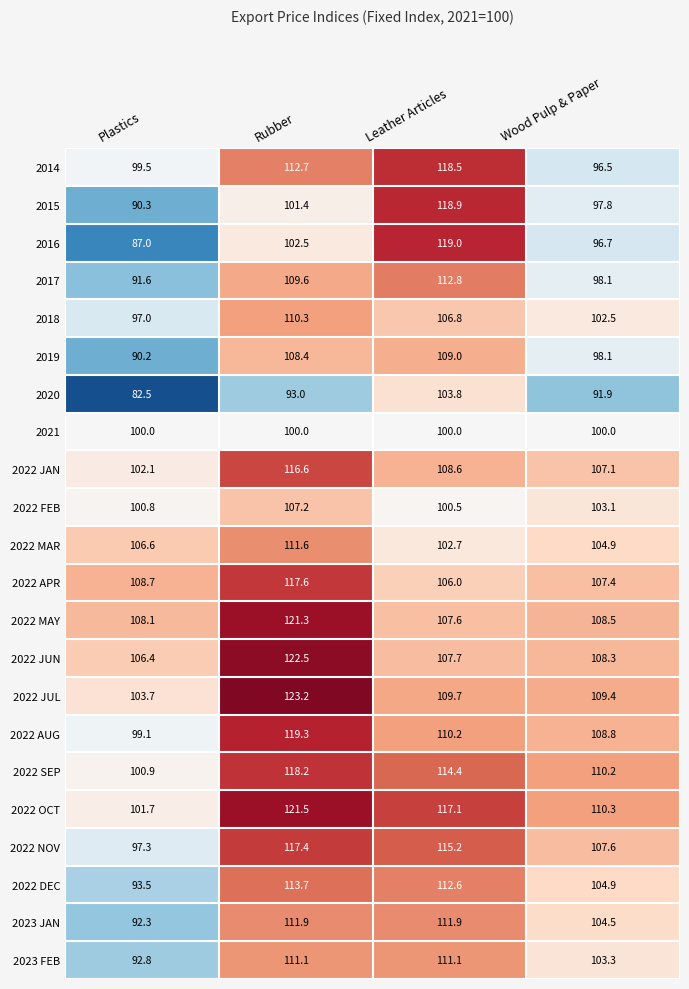

Rank the series by their maximum value, from highest to lowest.

2022 JUL, 2022 JUN, 2022 OCT, 2022 MAY, 2022 AUG, 2016, 2015, 2014, 2022 SEP, 2022 APR, 2022 NOV, 2022 JAN, 2022 DEC, 2017, 2023 JAN, 2022 MAR, 2023 FEB, 2018, 2019, 2022 FEB, 2020, 2021